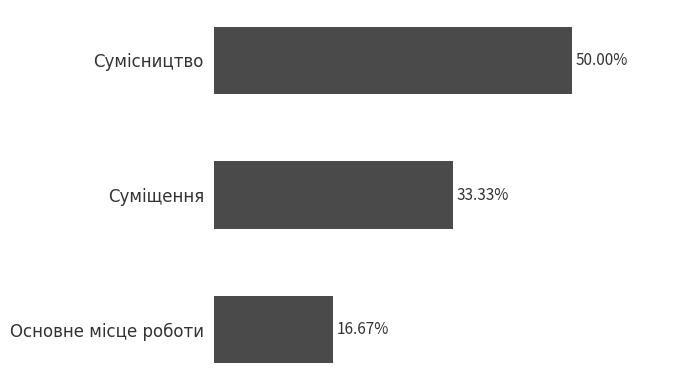

Does the chart contain stacked bars?

No